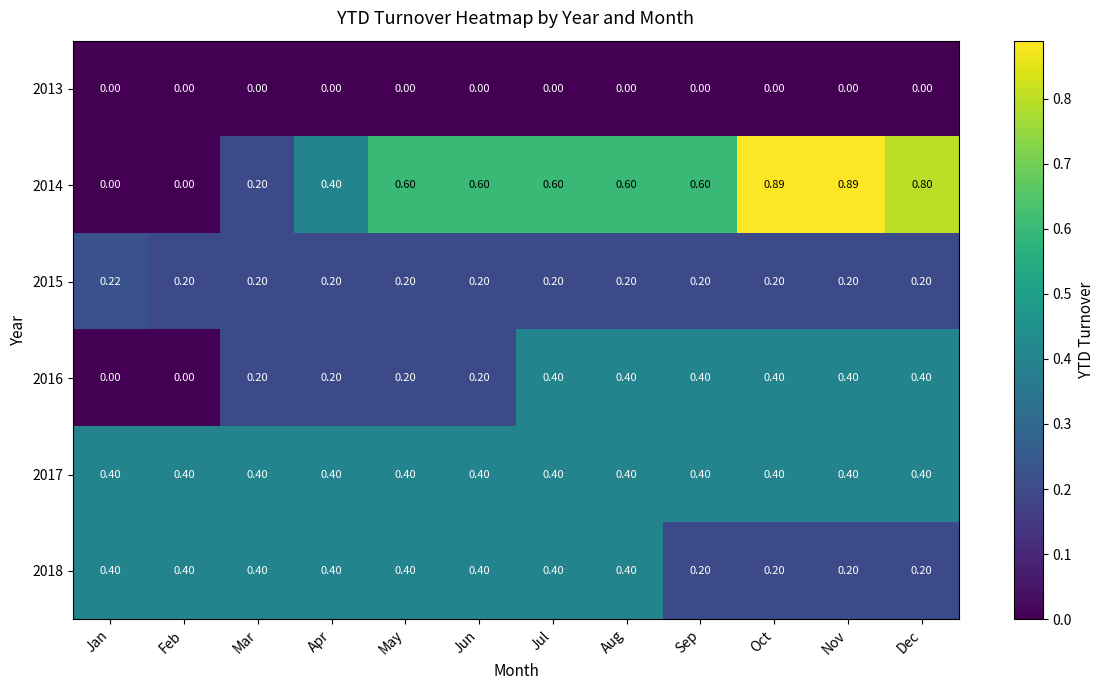

Is the value of 2017 at May greater than the value of 2014 at Sep?

No